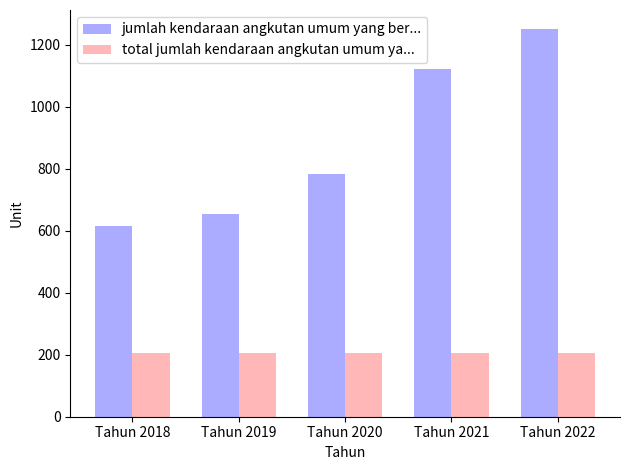

Reading left to right, extract all data points from this chart.

jumlah kendaraan angkutan umum yang ber...: Tahun 2018=614	Tahun 2019=655	Tahun 2020=784	Tahun 2021=1123	Tahun 2022=1250
total jumlah kendaraan angkutan umum ya...: Tahun 2018=206	Tahun 2019=206	Tahun 2020=206	Tahun 2021=206	Tahun 2022=206